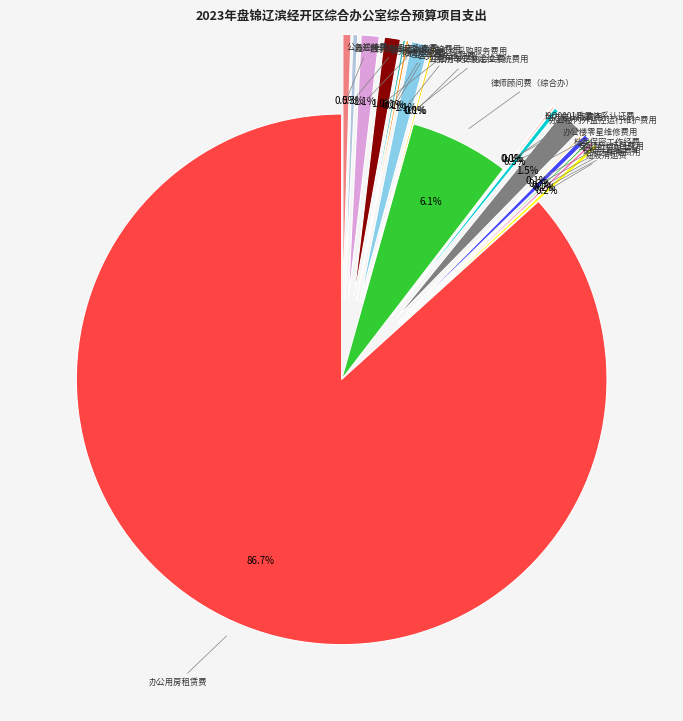

Which slice is the smallest?

公务用车安装定位系统费用